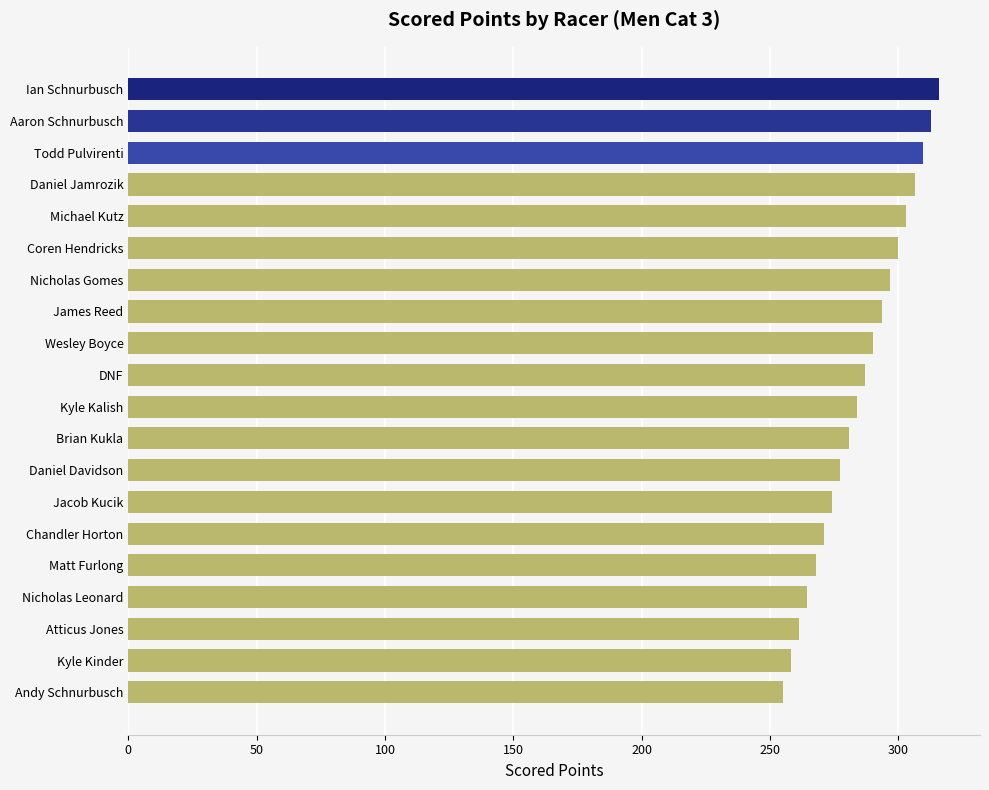

What is the difference between the maximum and minimum values?

61.1